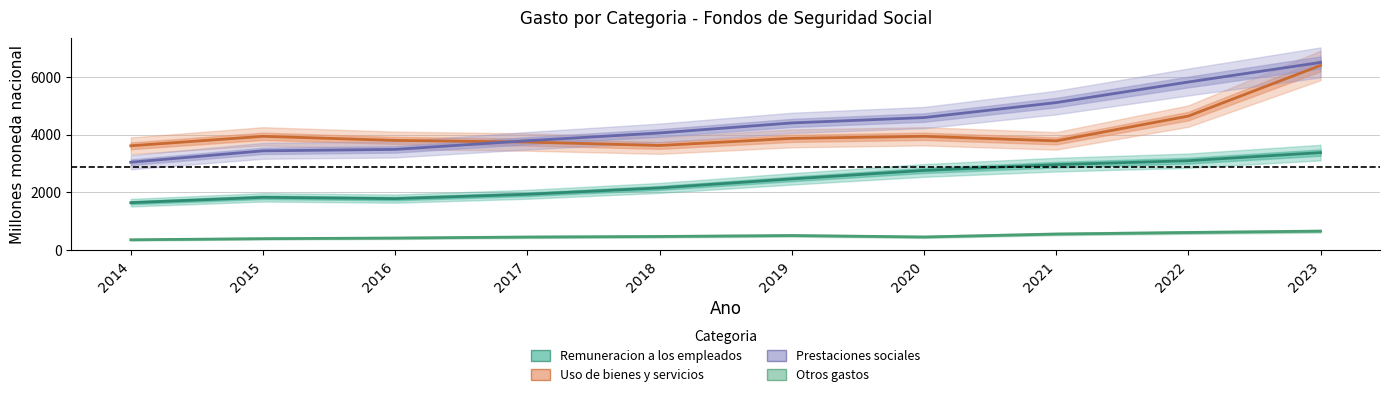

Reading left to right, what are all the values shown in this chart?

Remuneracion a los empleados: 1643.8	1829.4	1784.8	1934.8	2155.5	2468.8	2762.0	2962.3	3100.1	3380.5
Uso de bienes y servicios: 3616.3	3945.2	3803.6	3746.1	3626.9	3874.1	3946.3	3786.9	4646.5	6403.6
Prestaciones sociales: 3046.7	3441.6	3491.4	3791.8	4061.4	4409.0	4595.1	5114.4	5828.2	6506.7
Otros gastos: 357.9	396.8	418.5	453.7	472.5	505.9	455.2	557.5	610.2	656.8